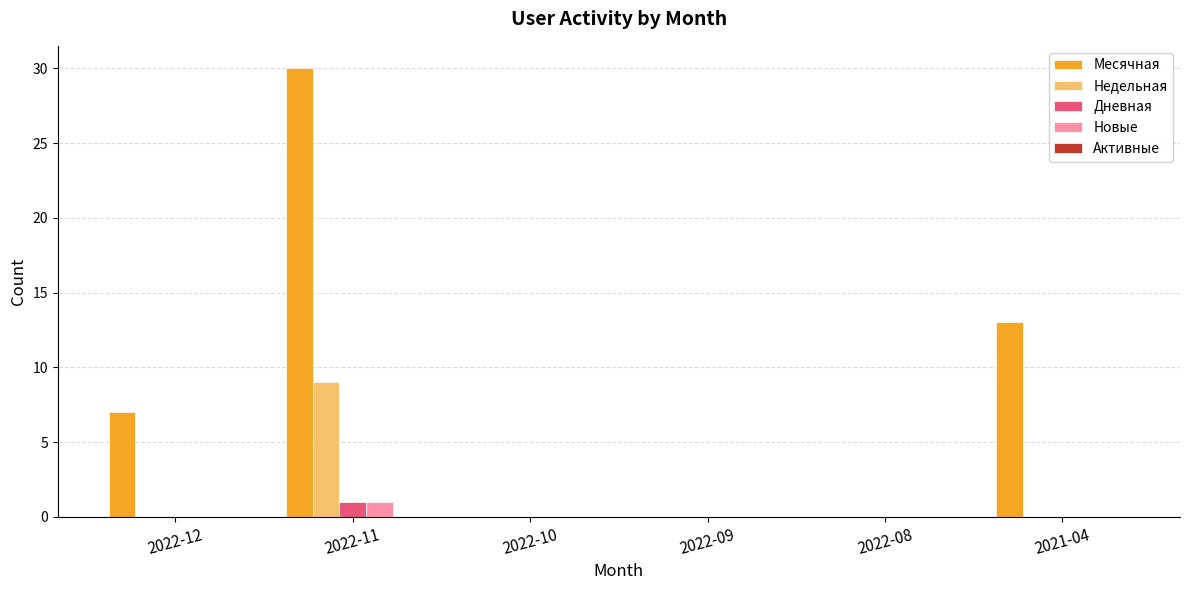

How many distinct data groups are displayed?

4